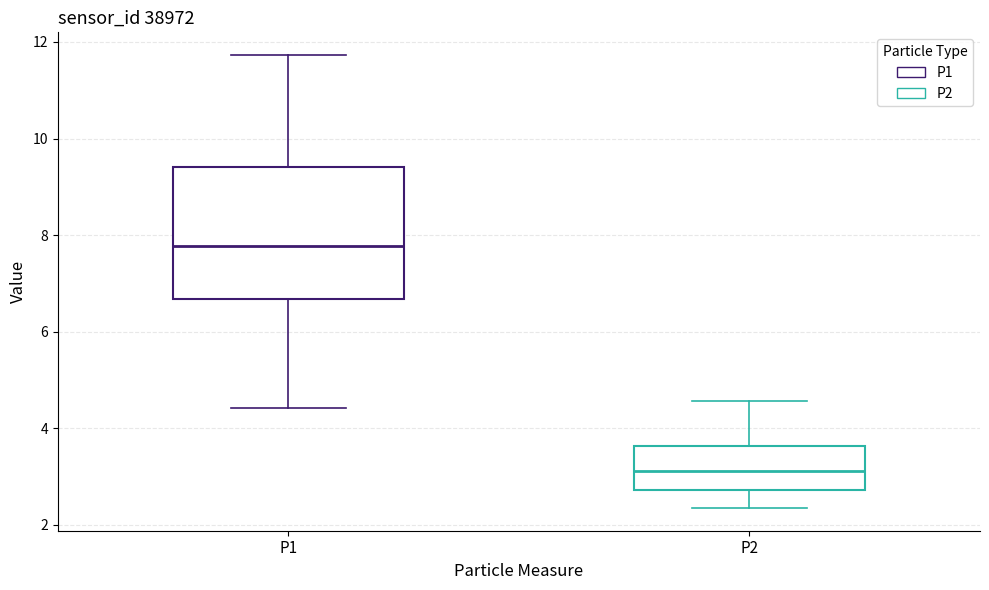

Which box has the highest median line?

P1